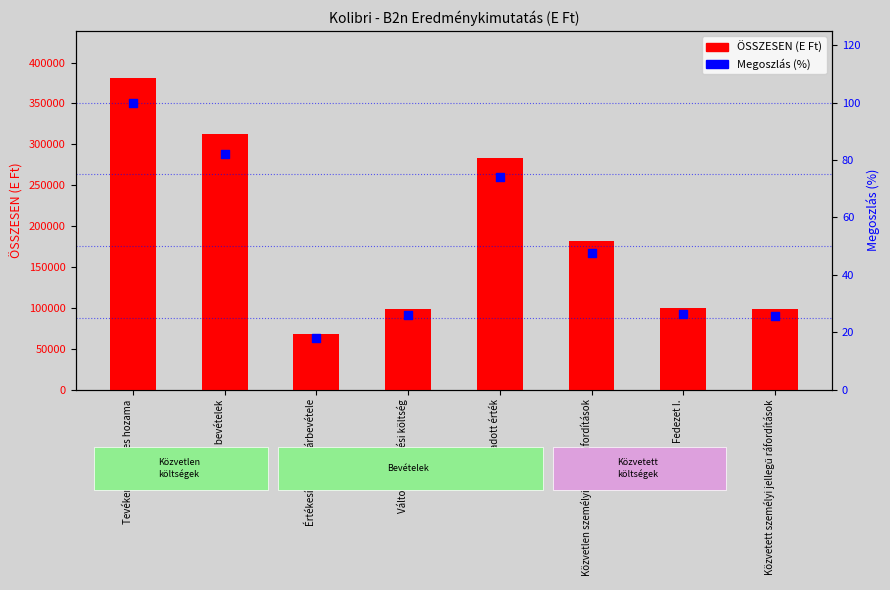

Which series reaches the minimum Y coordinate?

Megoszlás (%)